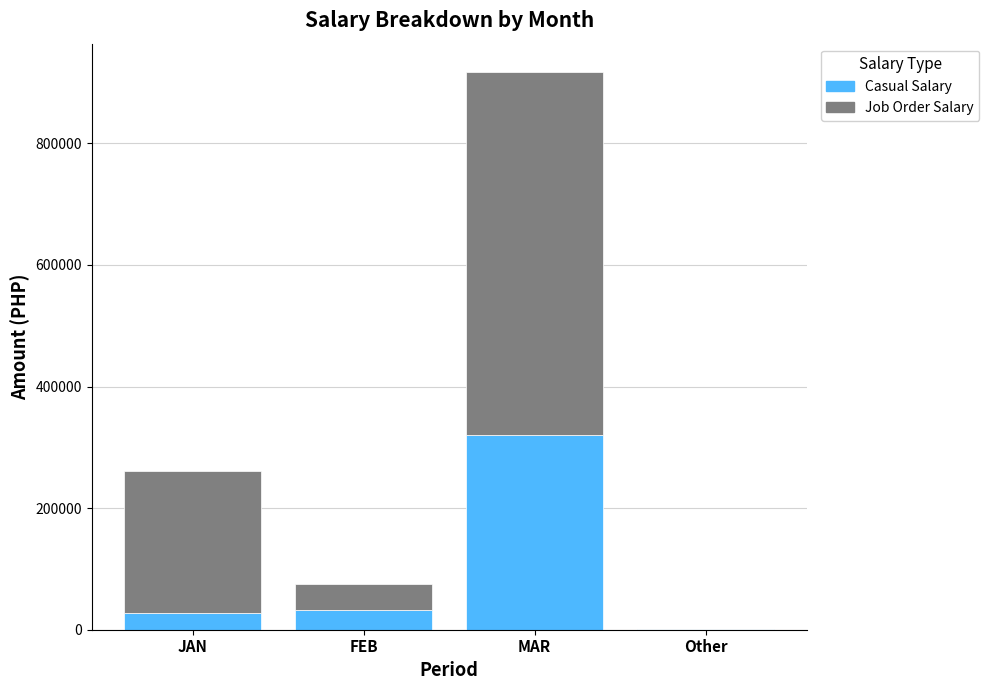

The Casual Salary series shows 1568.6 at Other. True or false?

True